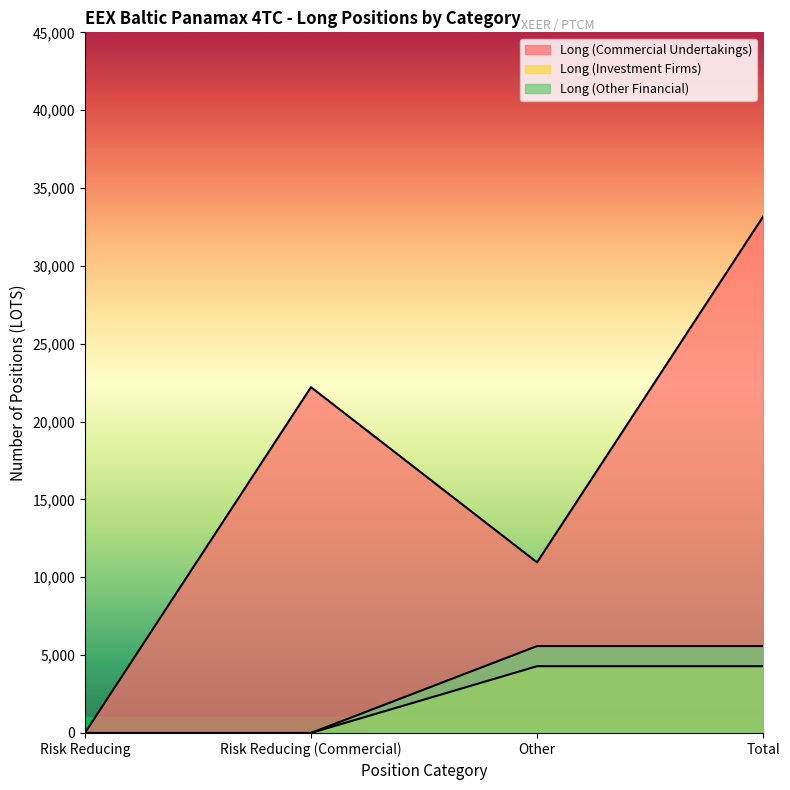

Count the number of categories in the chart.

4